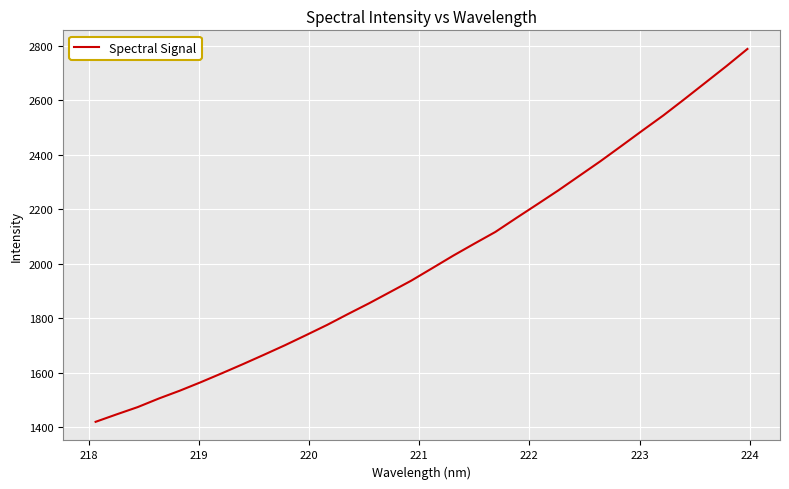

What is the smallest value displayed?

1419.0